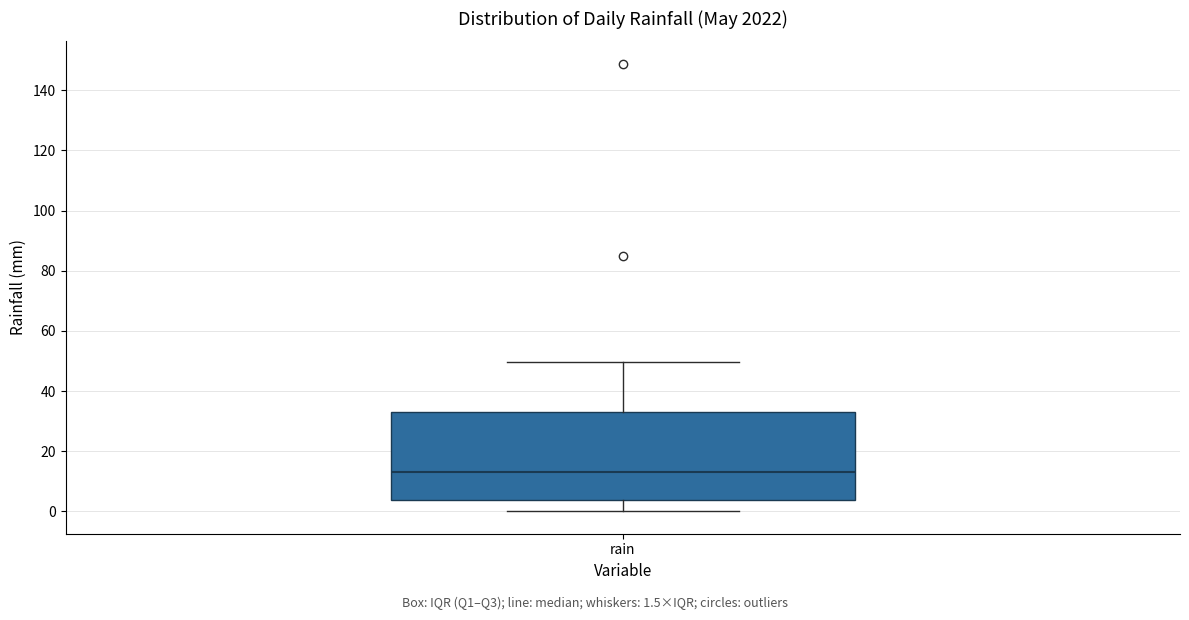

Where does the lower whisker of the box for rain end on the y-axis? The values are not printed on the chart, so give them approximately, as read against the axis.

0